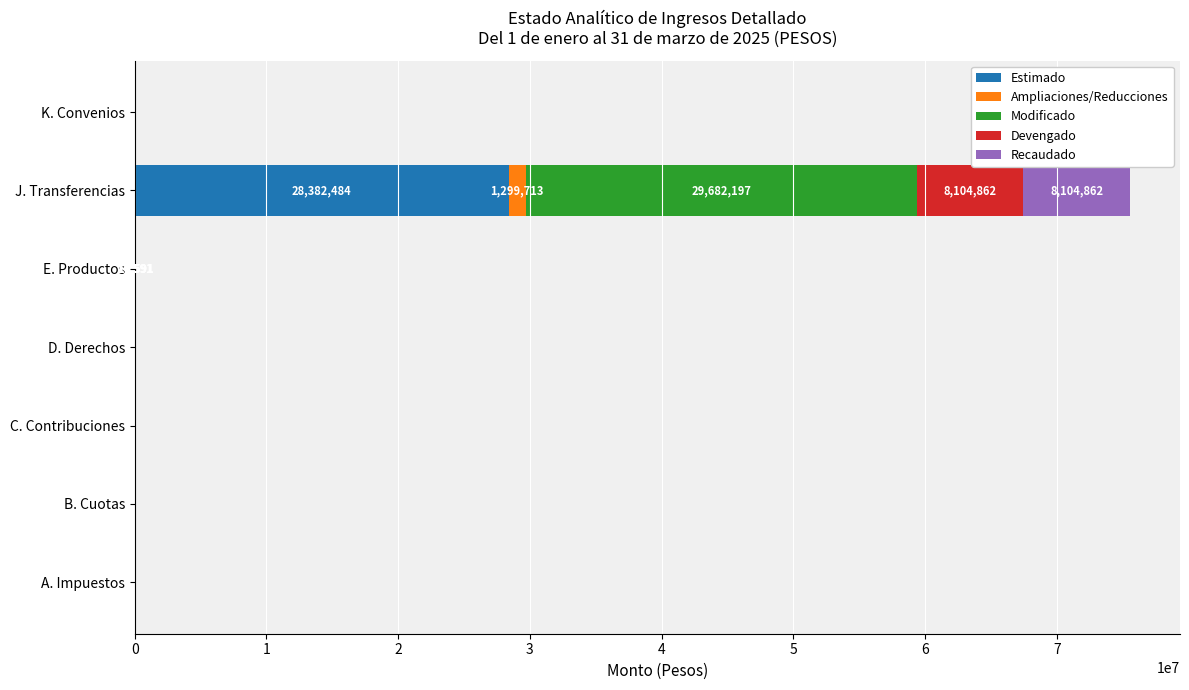

At which category is the sum across all series the highest?

J. Transferencias